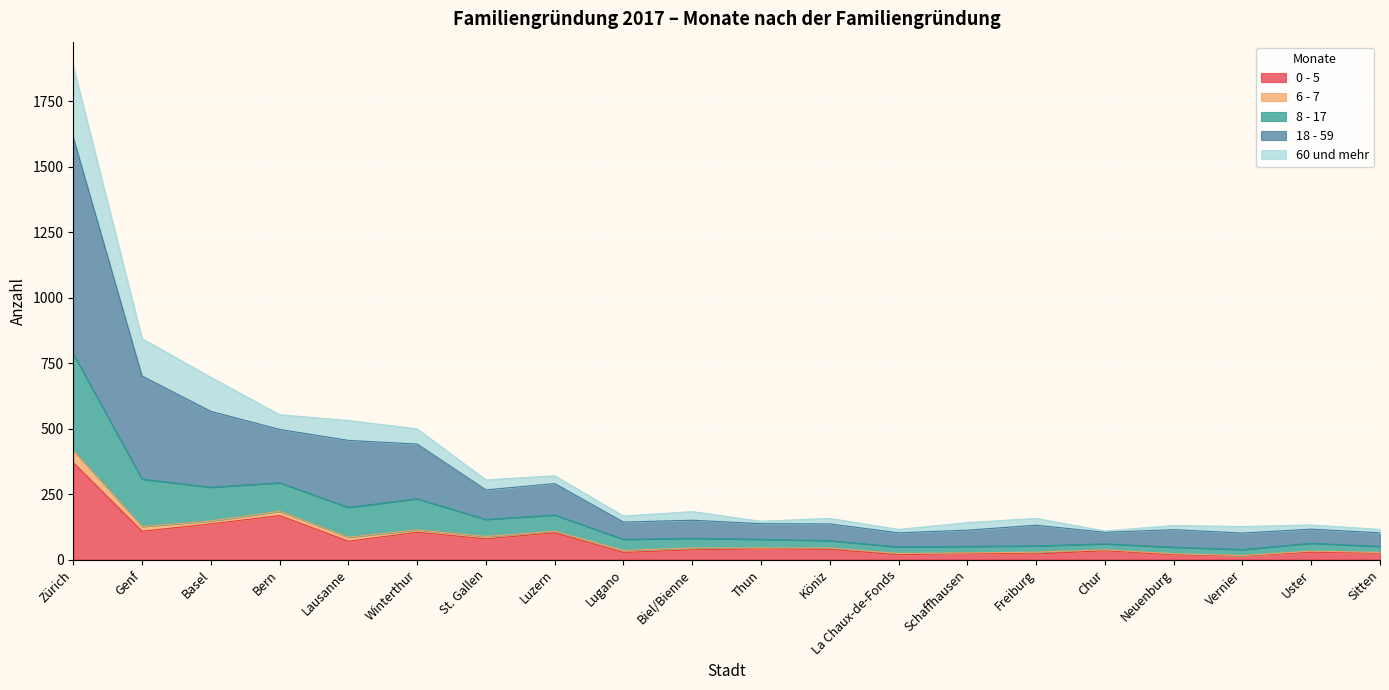

Is the value of 18 - 59 at Uster greater than the value of 8 - 17 at La Chaux-de-Fonds?

Yes